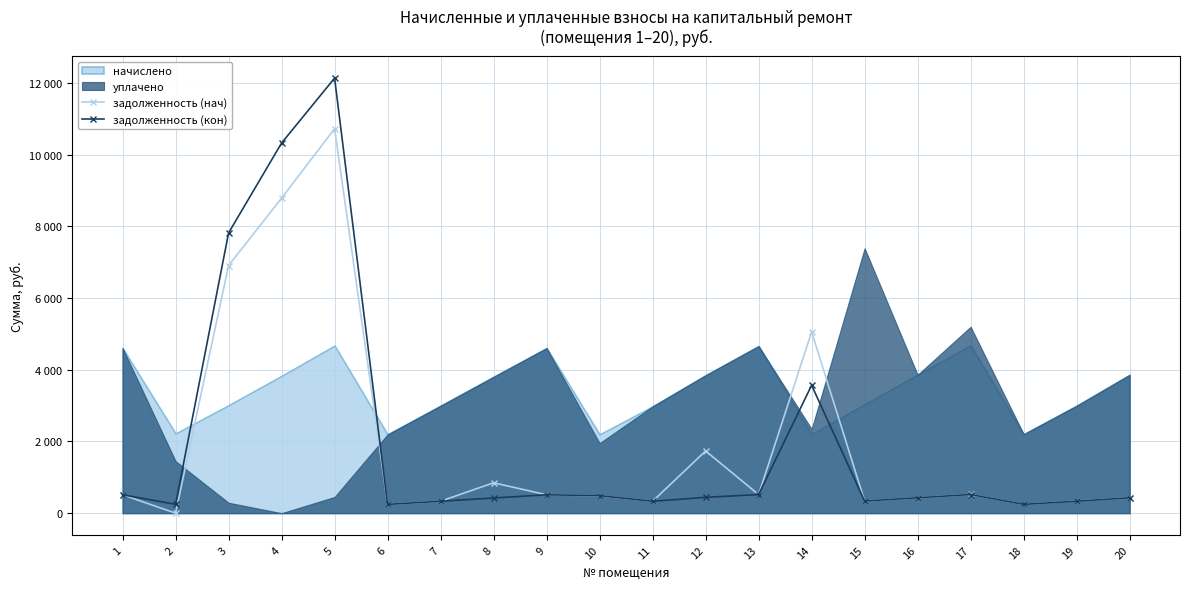

How many lines are shown in the chart?

2